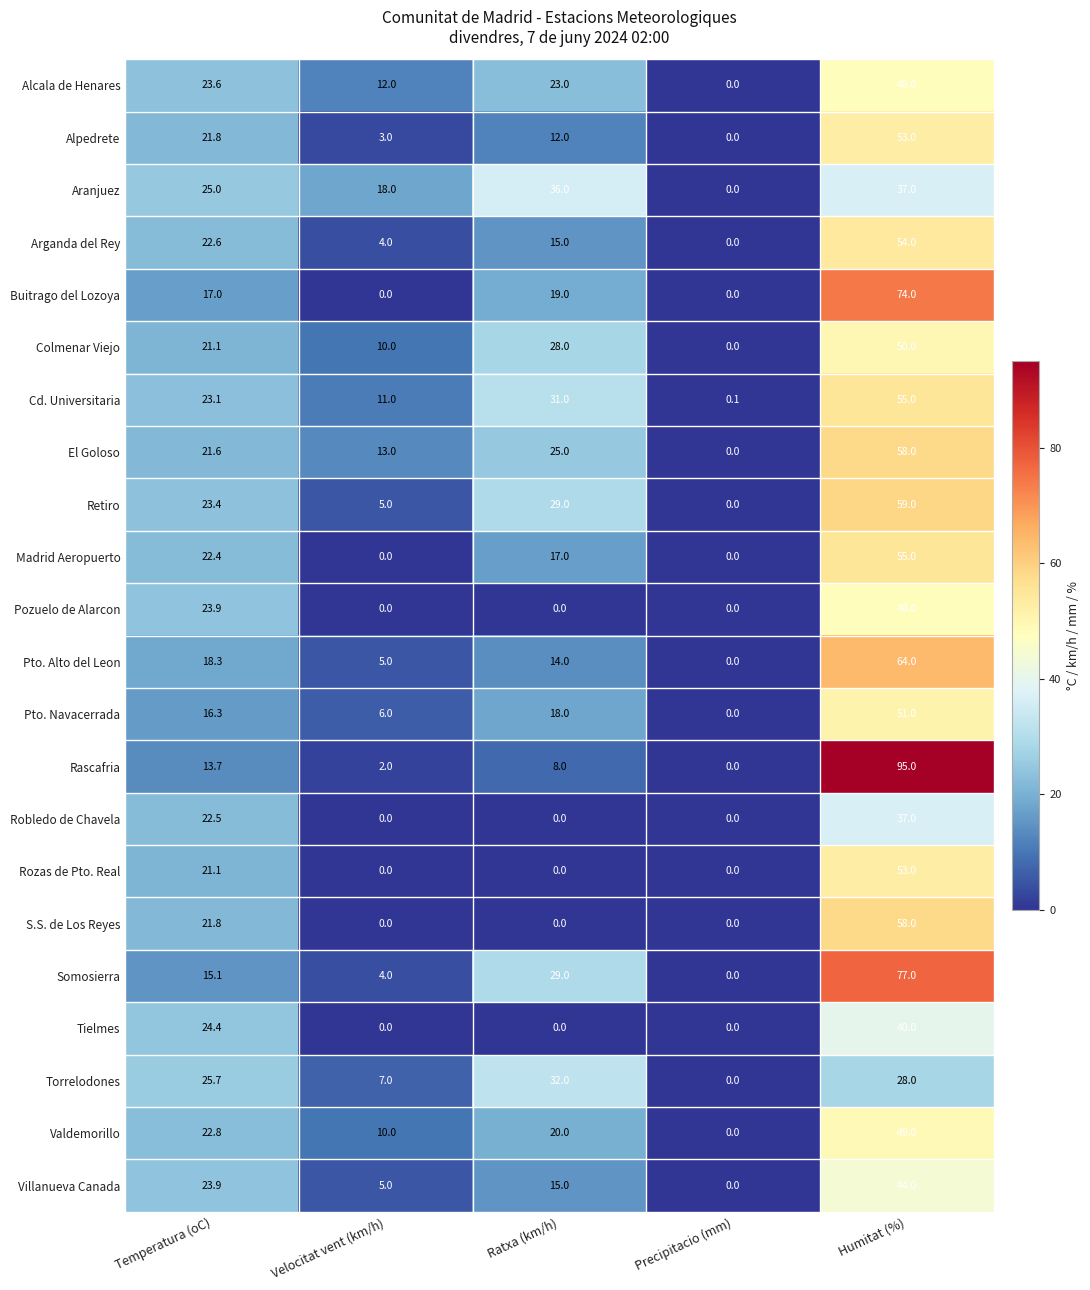

Which series changed the most between Velocitat vent (km/h) and Humitat (%)?

Rascafria